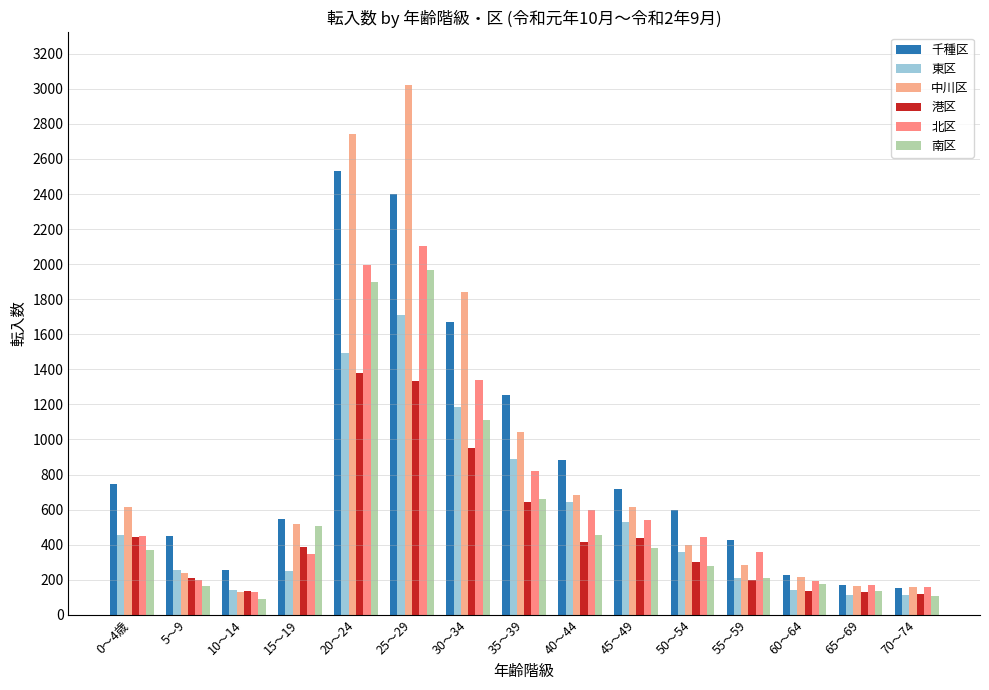

What is the value of the 中川区 bar at the 6th from the left?

3020